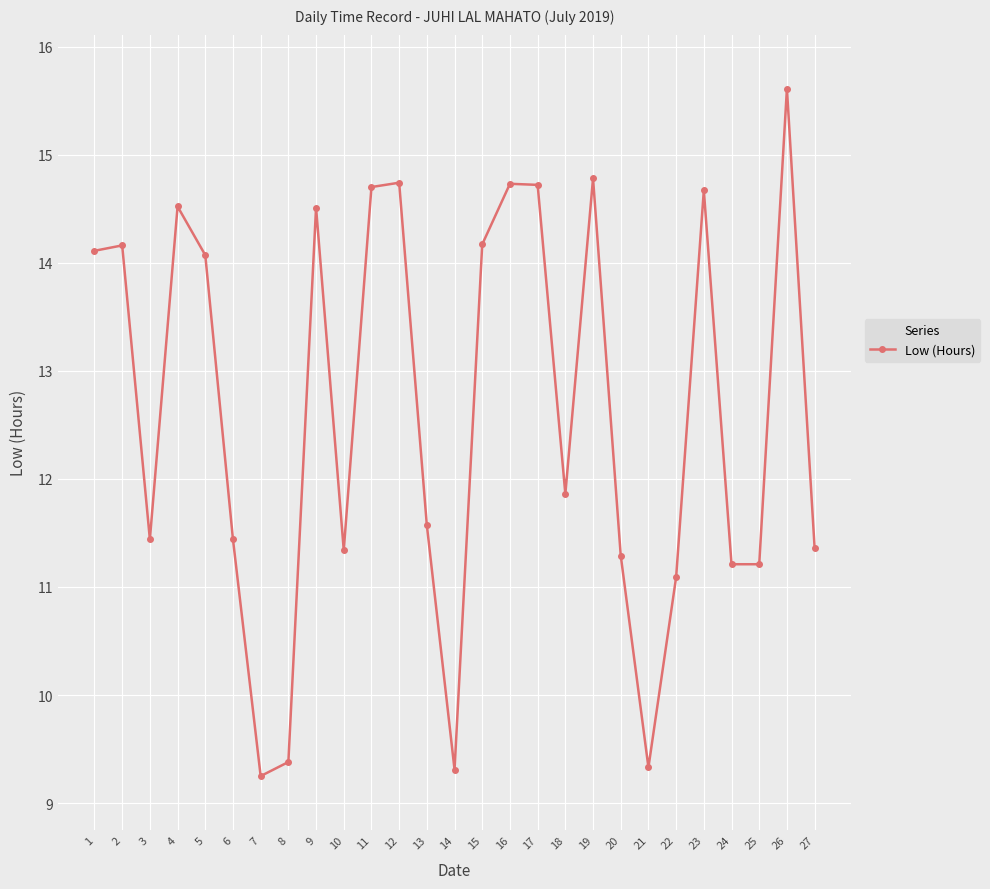

Is it true that the value at 5 is 18.8?

False